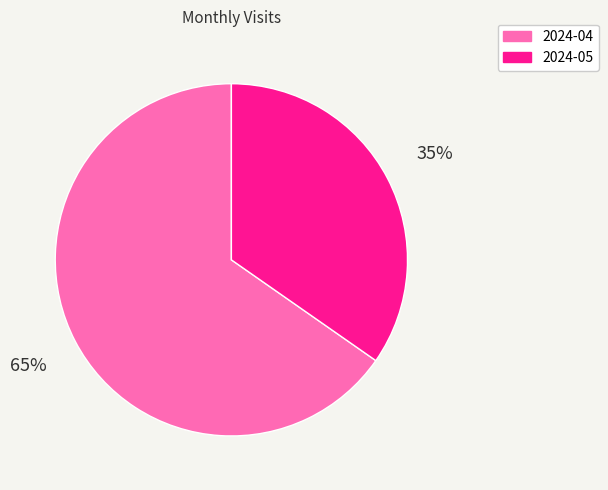

Count the number of slices in the pie.

2